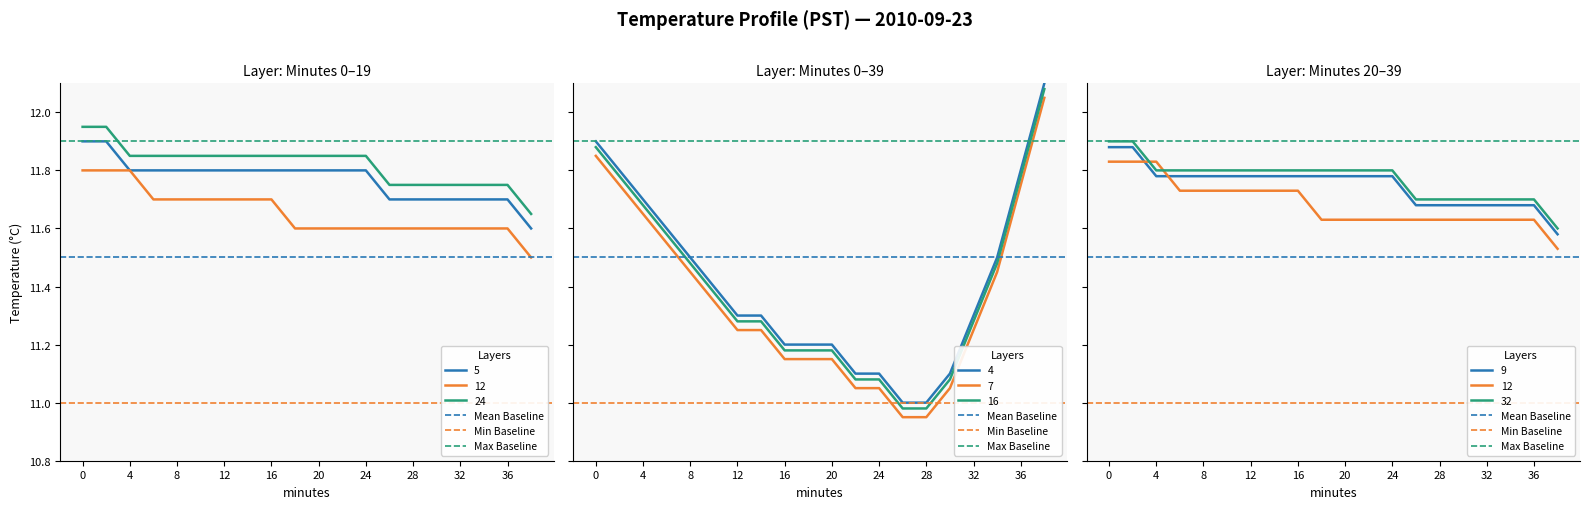

Is it true that Max Baseline equals 18.3 at 4?

False